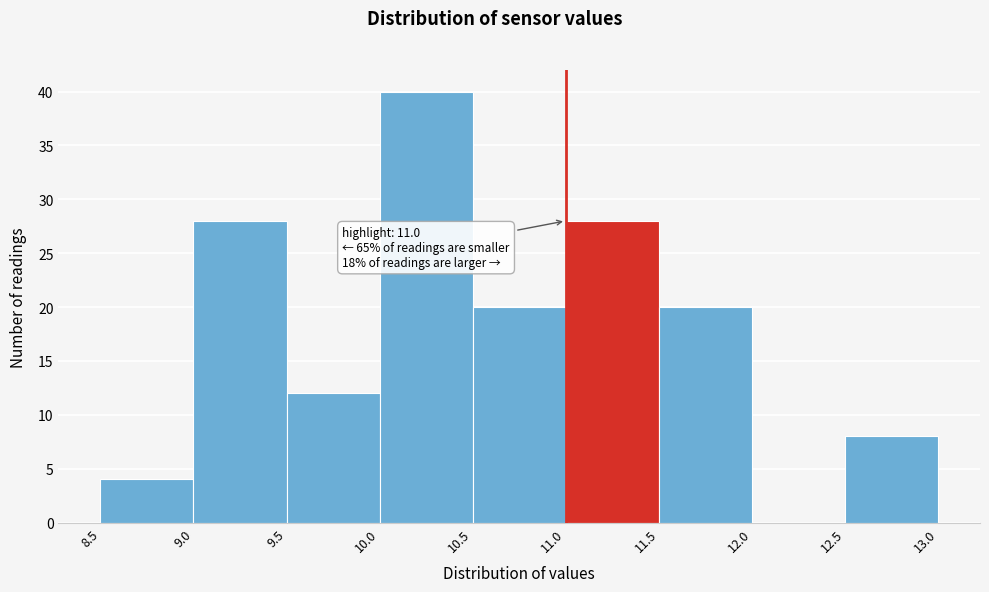

Which range on the x-axis has the tallest bar?

10.0 to 10.5